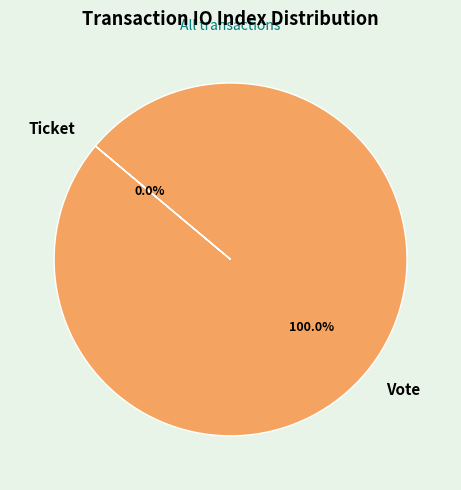

To the nearest percent, what is the difference between the largest and smallest slice percentages?

100%